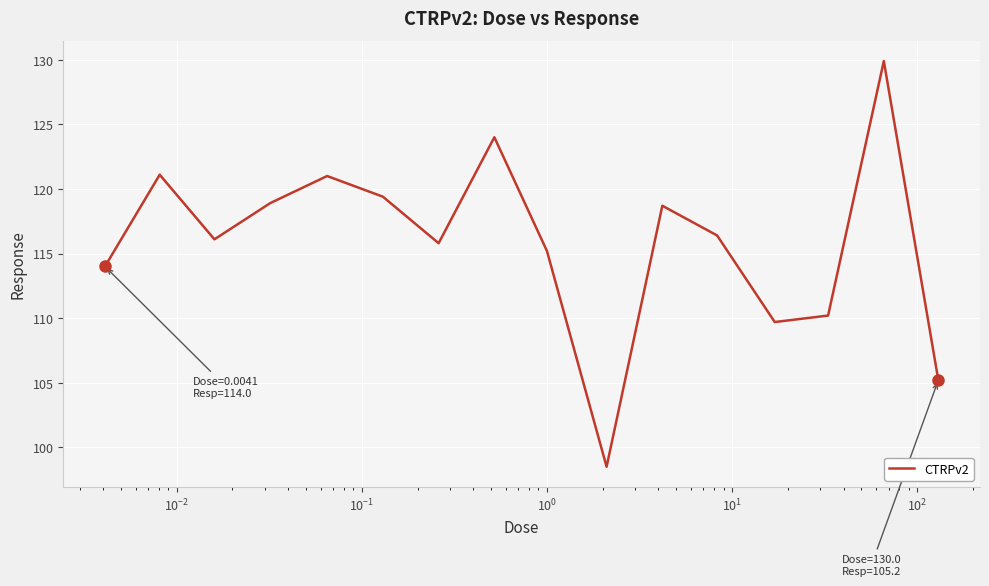

What is the difference between the maximum and minimum values?

31.4